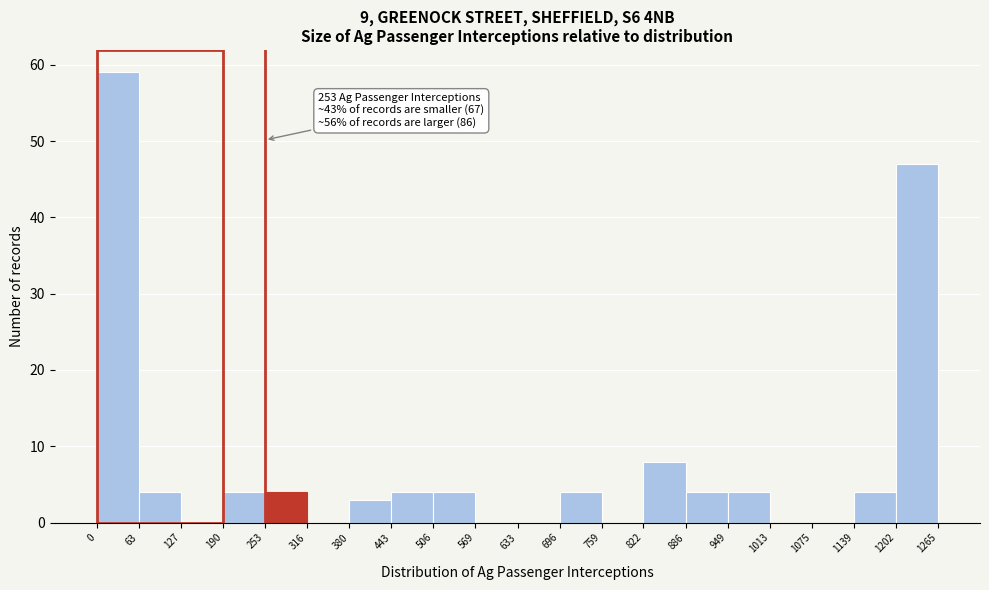

Which range on the x-axis has the tallest bar?

0 to 63